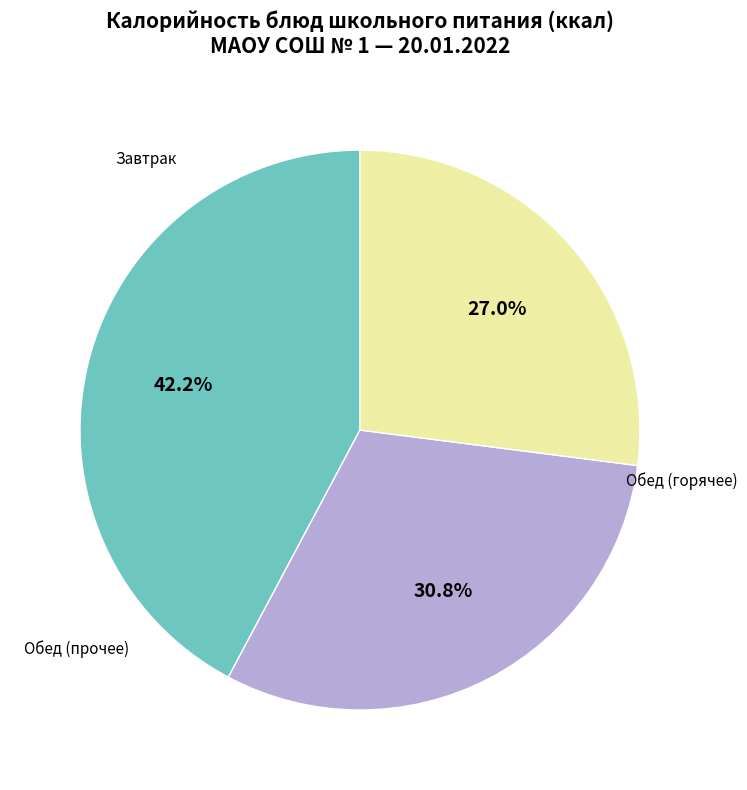

Does any single category account for the majority?

No